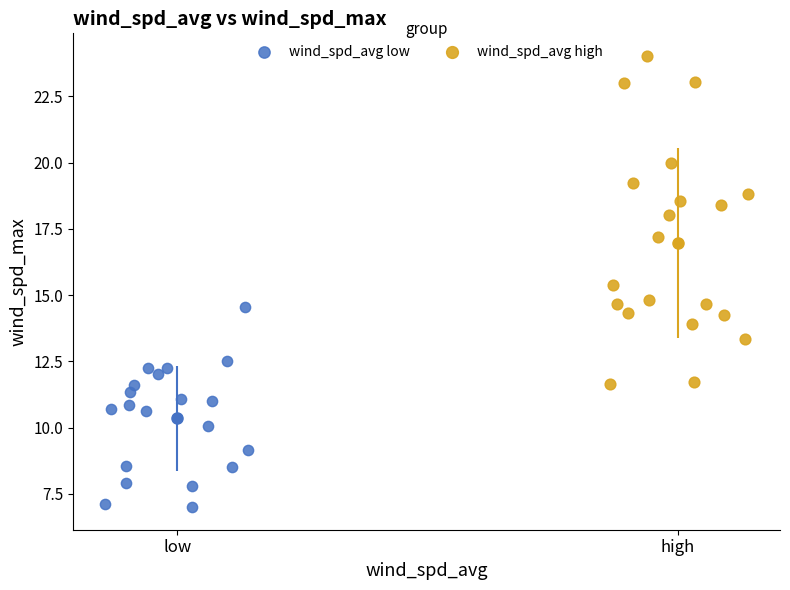

Which series has the widest spread of Y values?

wind_spd_avg high